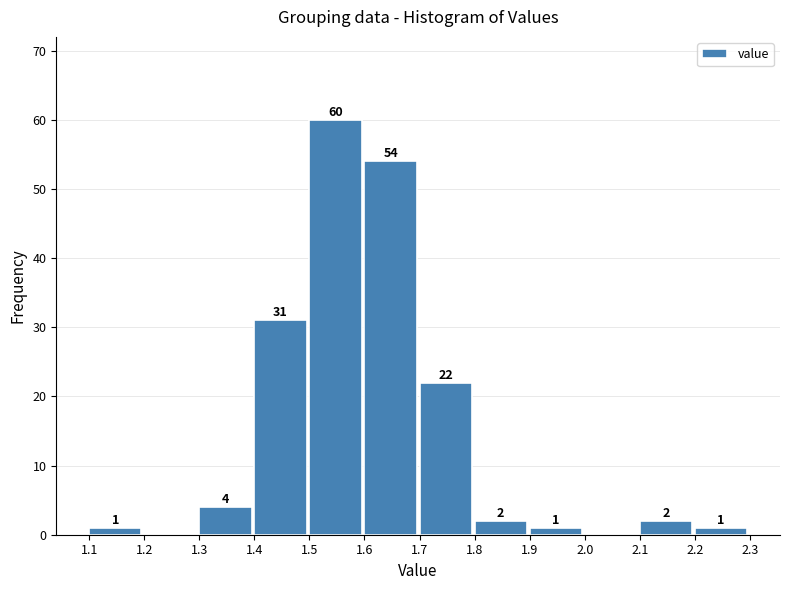

Over which range of the x-axis is the bar tallest?

1.5 to 1.6